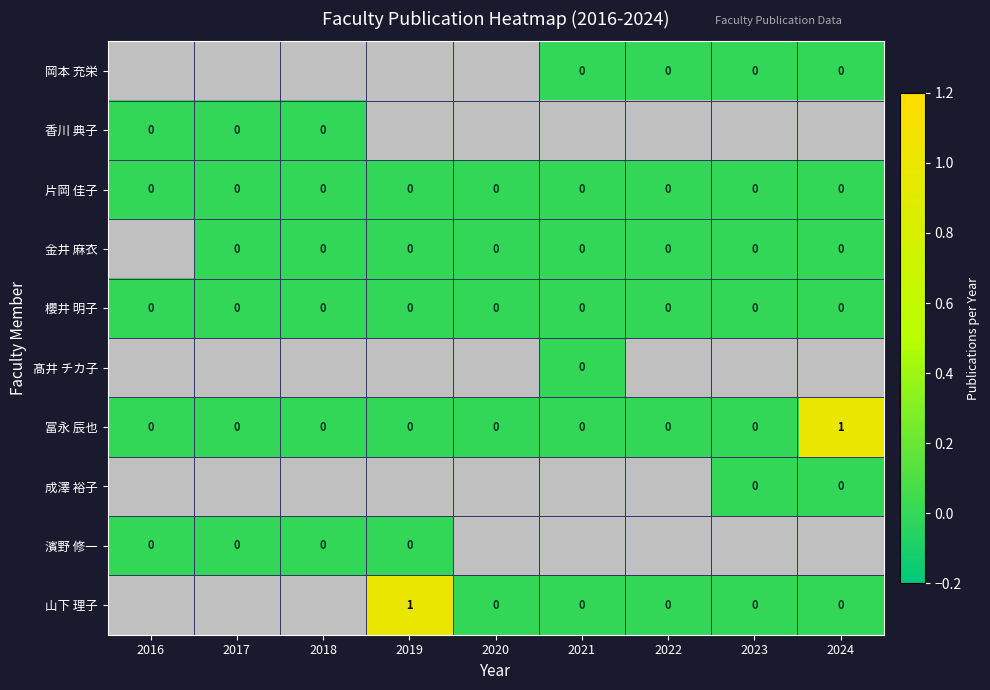

True or false: 冨永 辰也 has a value of 0 at 2021.

True